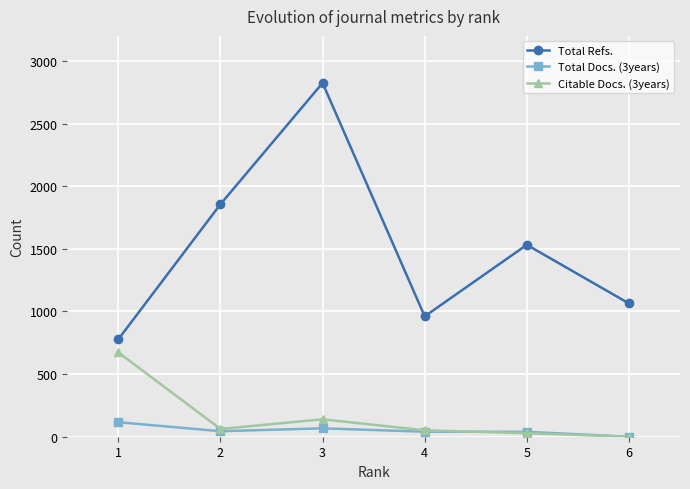

At which category does the chart reach its minimum across all series?

6